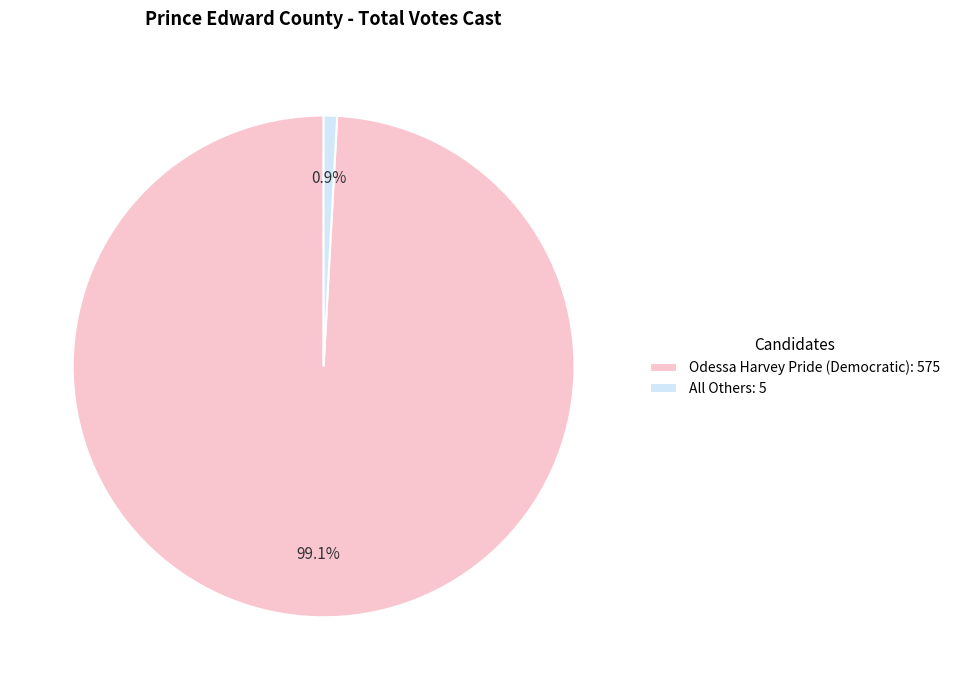

What percentage is the All Others slice, to the nearest percent?

1%